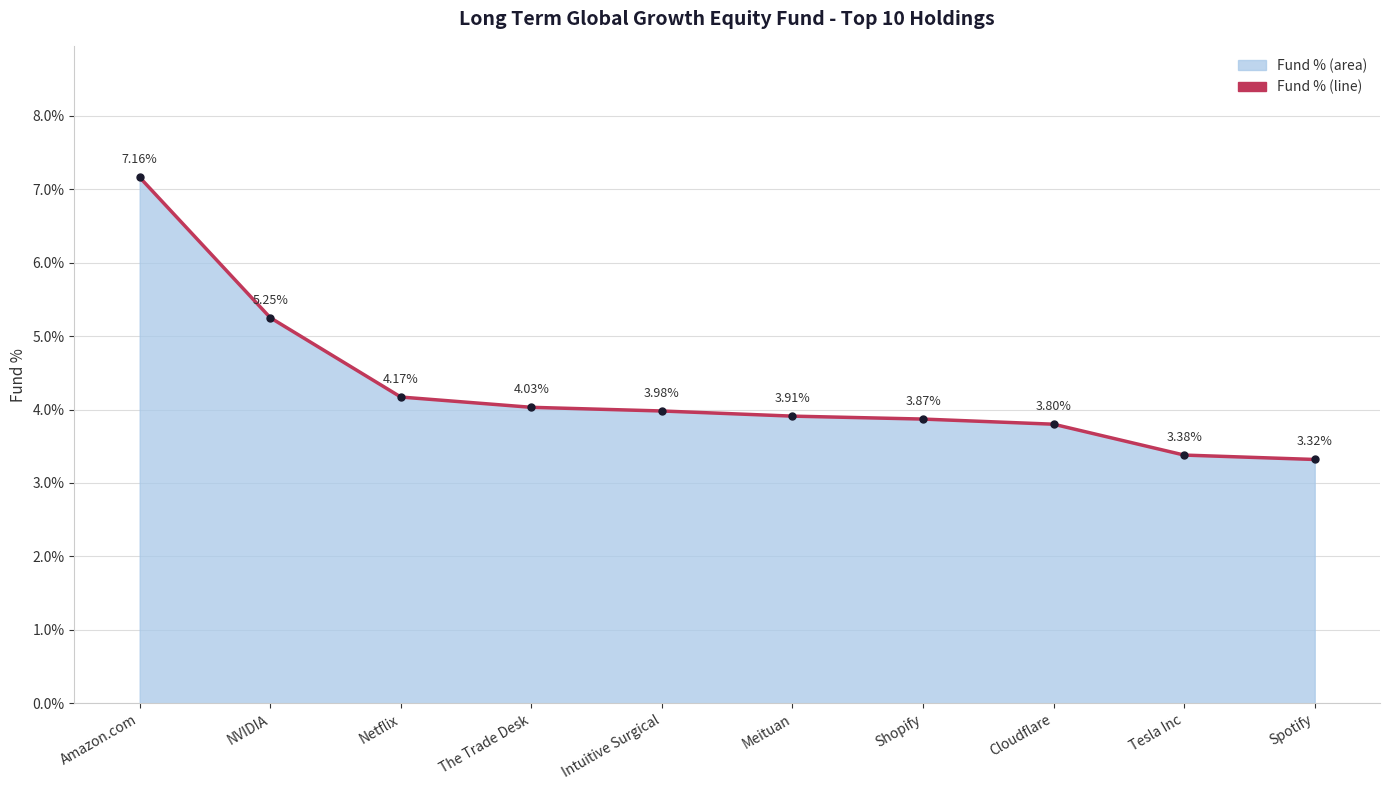

How many lines are shown in the chart?

1